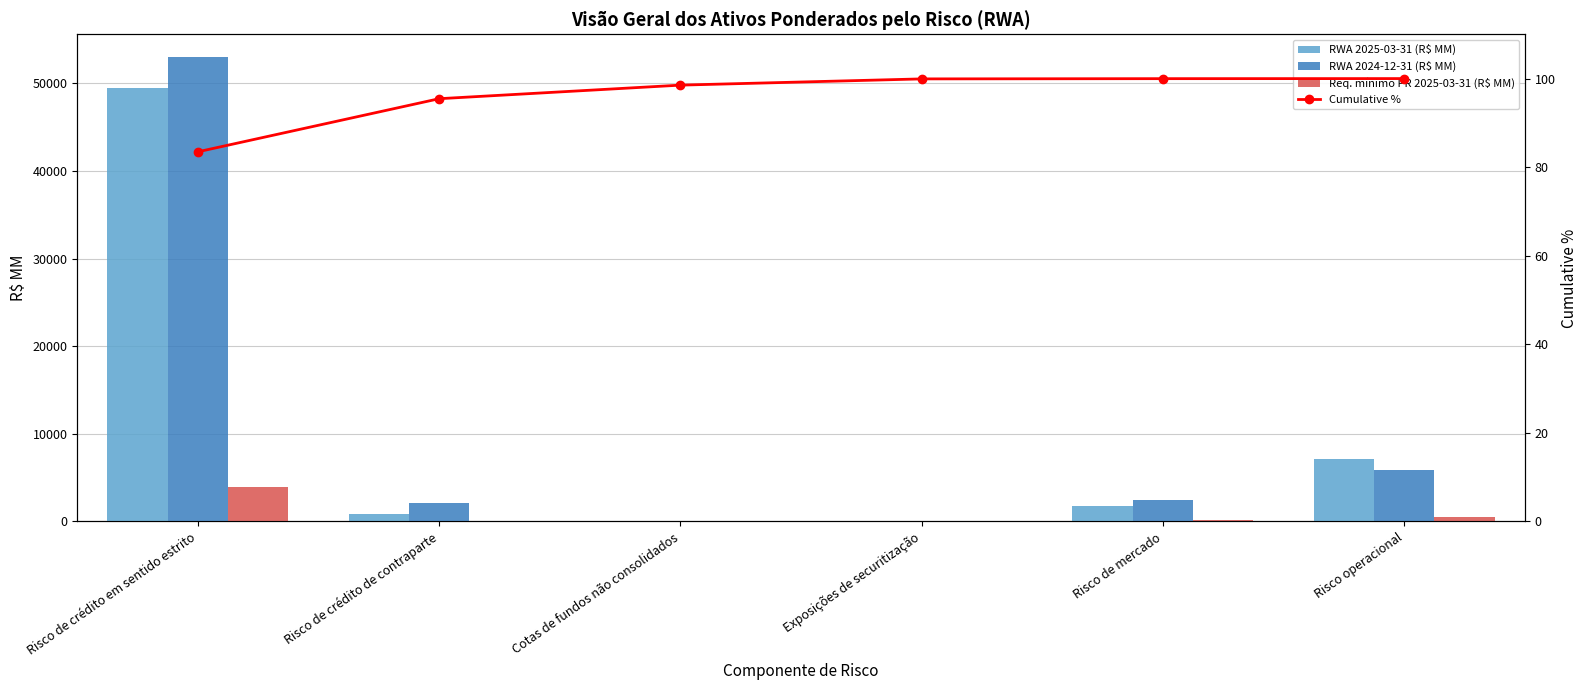

How many data points in RWA 2024-12-31 (R$ MM) are less than 2498?

3